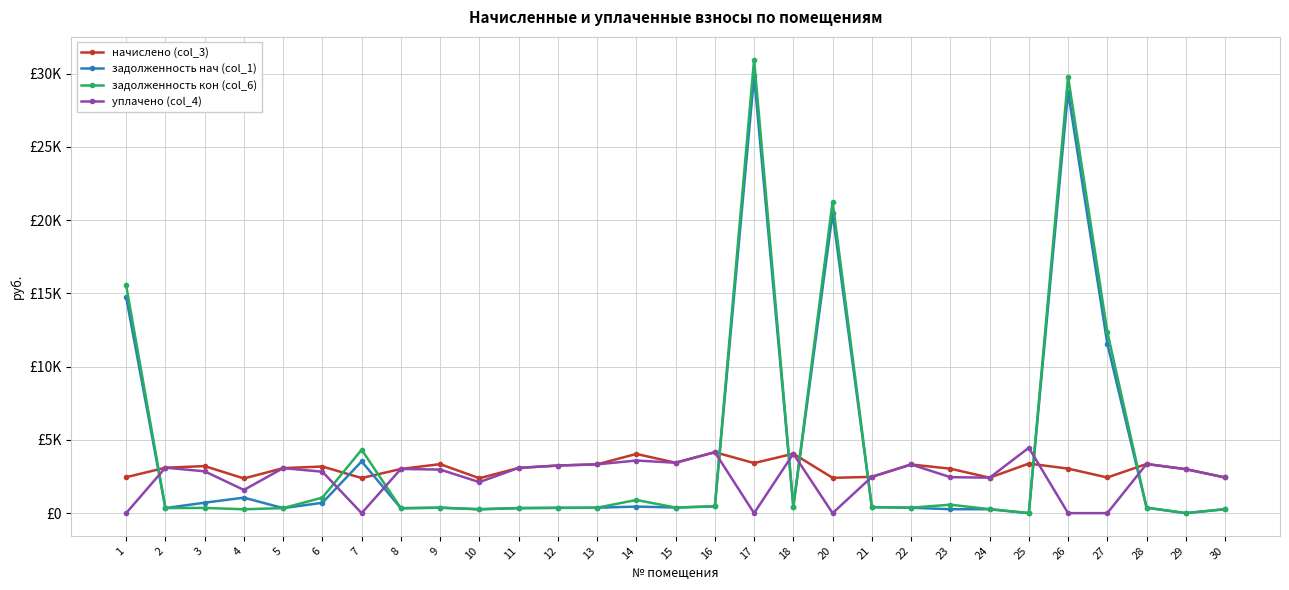

Is it true that начислено (col_3) equals 1522.6 at 28?

False